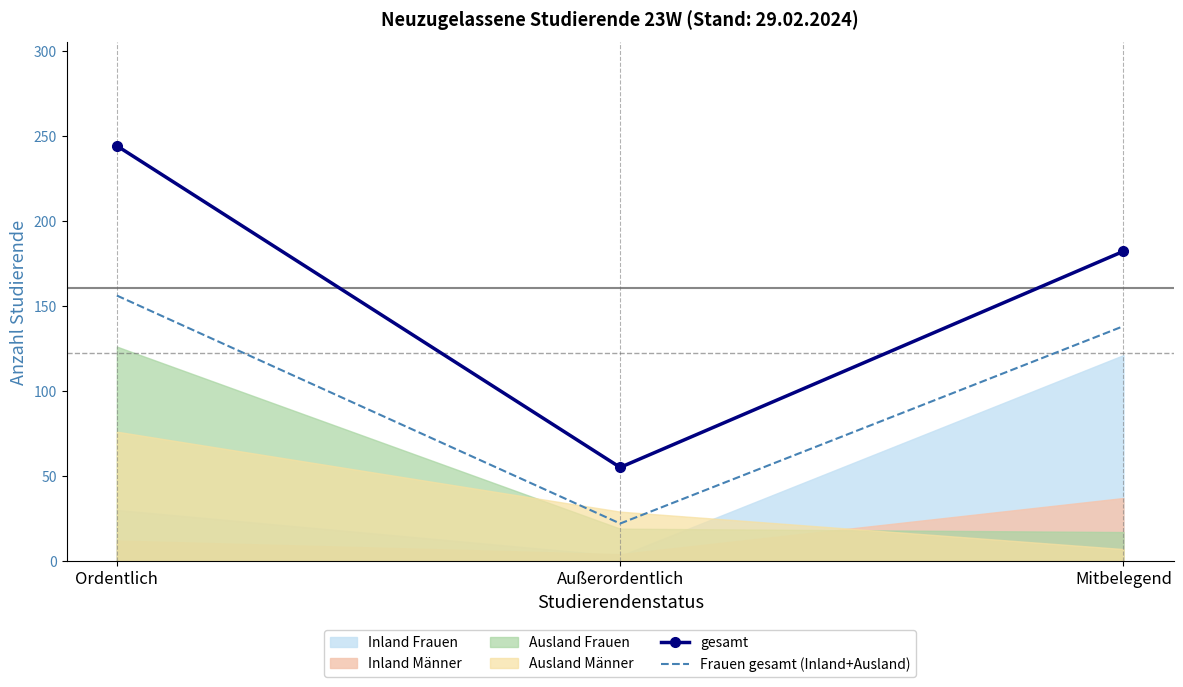

What is the maximum value for Frauen gesamt (Inland+Ausland)?

156